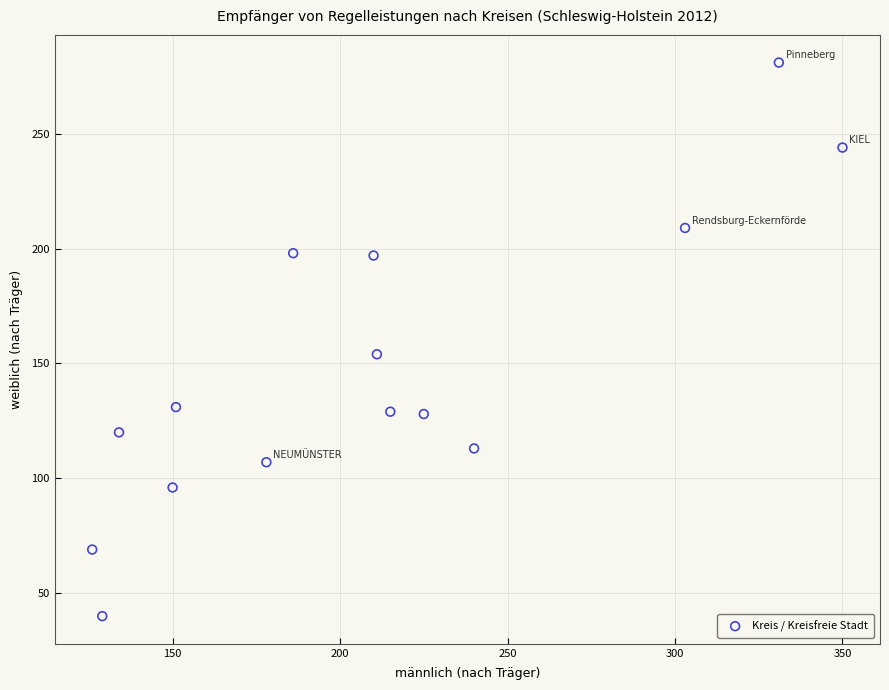

What Y value in the scatter plot is closest to 160?

154